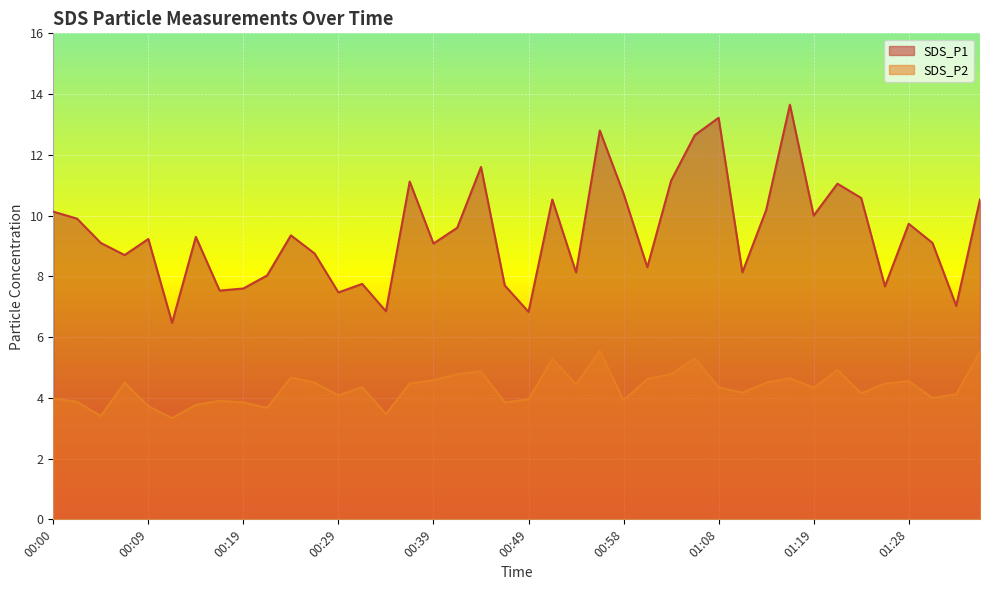

Reading left to right, list all the values displayed in this chart.

SDS_P1: 00:00=10.1	00:02=9.9	00:05=9.1	00:07=8.7	00:09=9.2	00:12=6.5	00:14=9.3	00:17=7.5	00:19=7.6	00:22=8.0	00:24=9.3	00:27=8.8	00:29=7.5	00:31=7.8	00:34=6.8	00:36=11.1	00:39=9.1	00:41=9.6	00:44=11.6	00:46=7.7	00:49=6.8	00:51=10.5	00:53=8.1	00:56=12.8	00:58=10.7	01:01=8.3	01:03=11.2	01:06=12.7	01:08=13.2	01:11=8.1	01:13=10.2	01:16=13.7	01:19=10.0	01:21=11.1	01:23=10.6	01:26=7.7	01:28=9.7	01:31=9.1	01:33=7.0	01:36=10.5
SDS_P2: 00:00=4.0	00:02=3.9	00:05=3.4	00:07=4.5	00:09=3.7	00:12=3.3	00:14=3.8	00:17=3.9	00:19=3.9	00:22=3.7	00:24=4.7	00:27=4.5	00:29=4.1	00:31=4.3	00:34=3.5	00:36=4.5	00:39=4.6	00:41=4.8	00:44=4.9	00:46=3.9	00:49=4.0	00:51=5.3	00:53=4.5	00:56=5.5	00:58=3.9	01:01=4.6	01:03=4.8	01:06=5.3	01:08=4.3	01:11=4.2	01:13=4.5	01:16=4.7	01:19=4.3	01:21=4.9	01:23=4.2	01:26=4.5	01:28=4.5	01:31=4.0	01:33=4.1	01:36=5.5